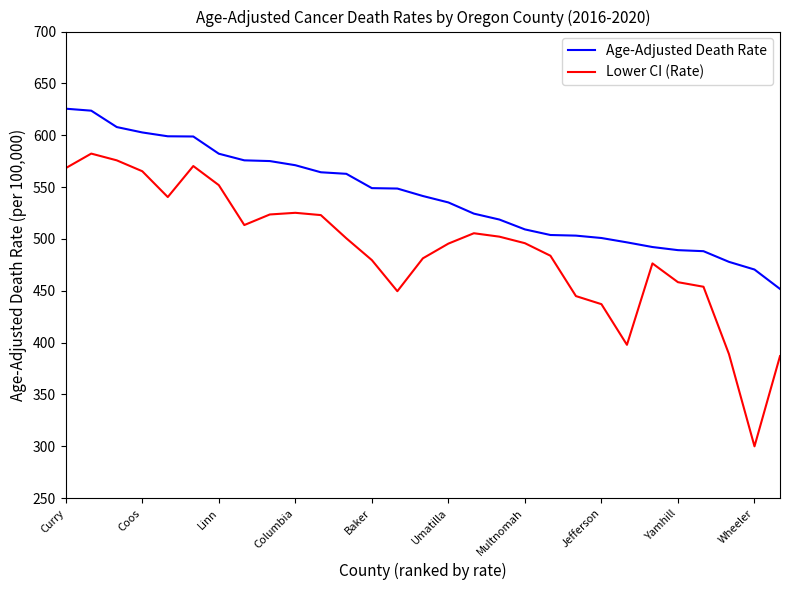

Which series has the largest total across all categories?

Age-Adjusted Death Rate